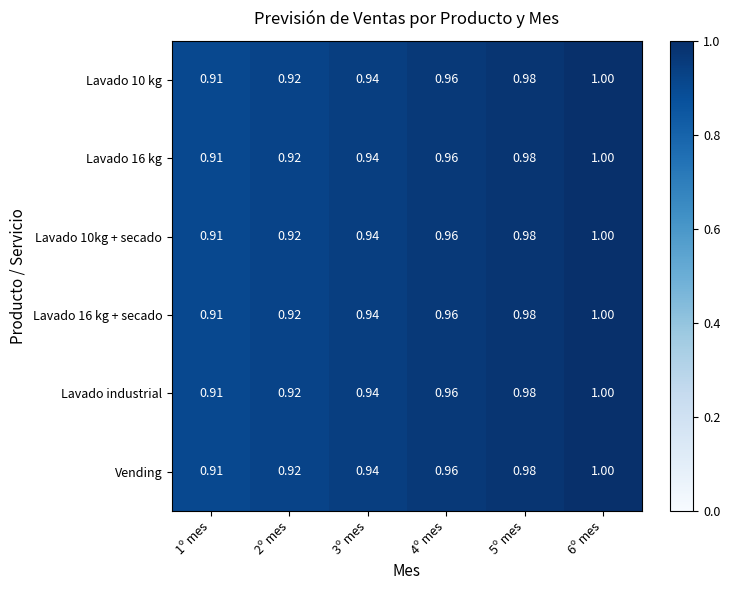

Is the value of Lavado 10 kg at 5º mes greater than the value of Vending at 6º mes?

No